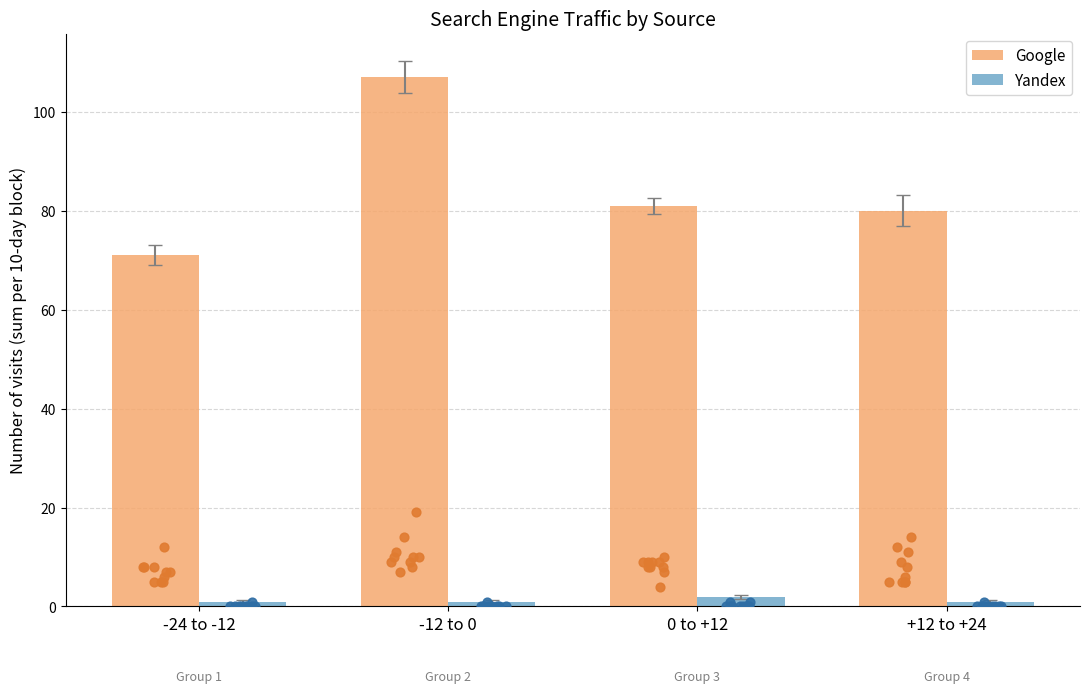

At which category is the sum across all series the highest?

-12 to 0